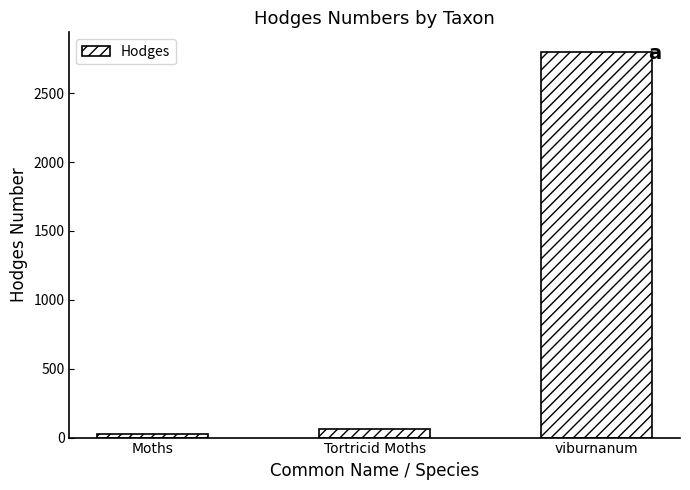

List the labels in order of value, smallest first.

Moths, Tortricid Moths, viburnanum